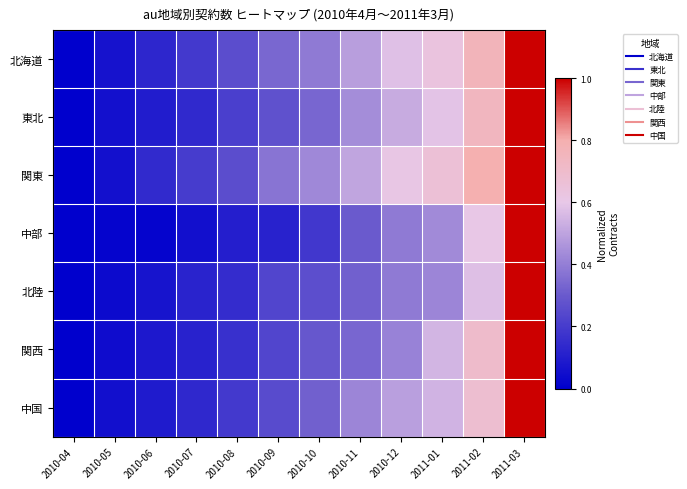

At which category does the chart reach its peak across all series?

2011-03